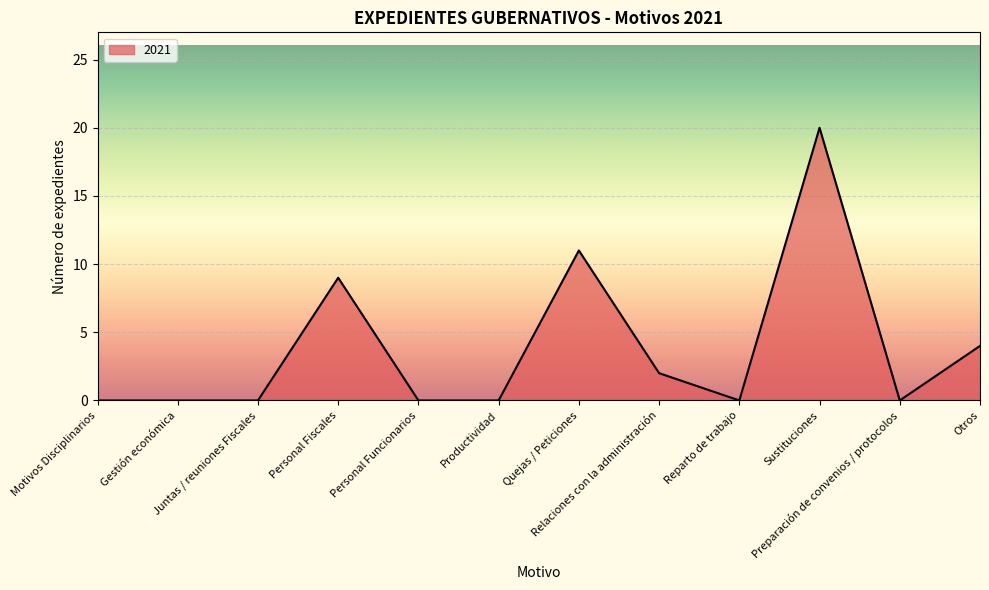

What position from the right is Relaciones con la administración?

5